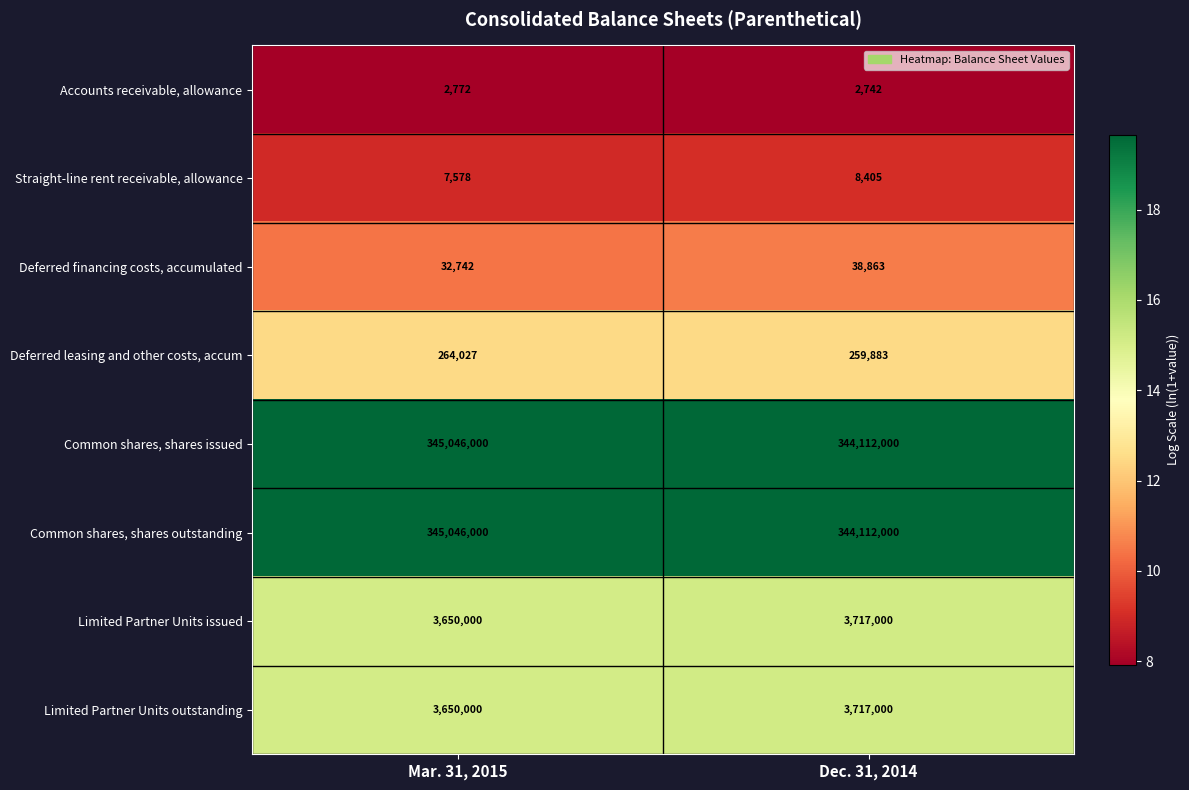

How many data points does each series have?

2